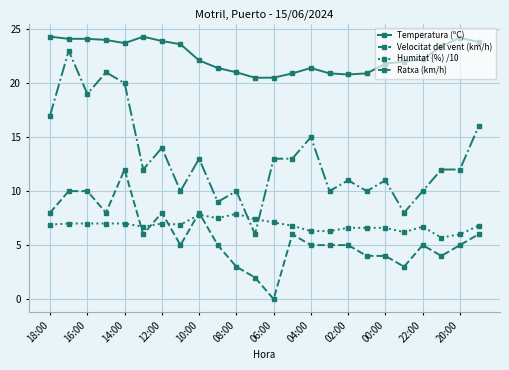

At how many categories does at least one series exceed 1?

24